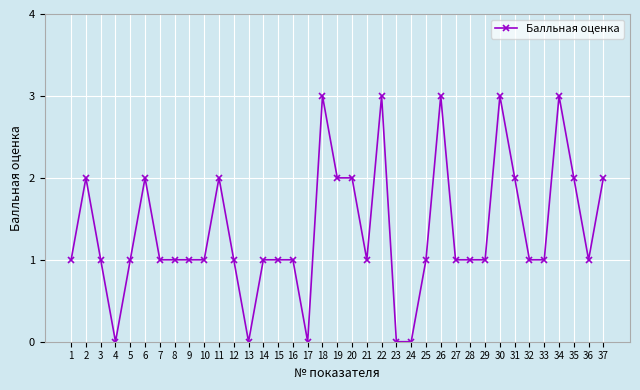

Approximately how many times larger is the value at 3 compared to 11?

0.5